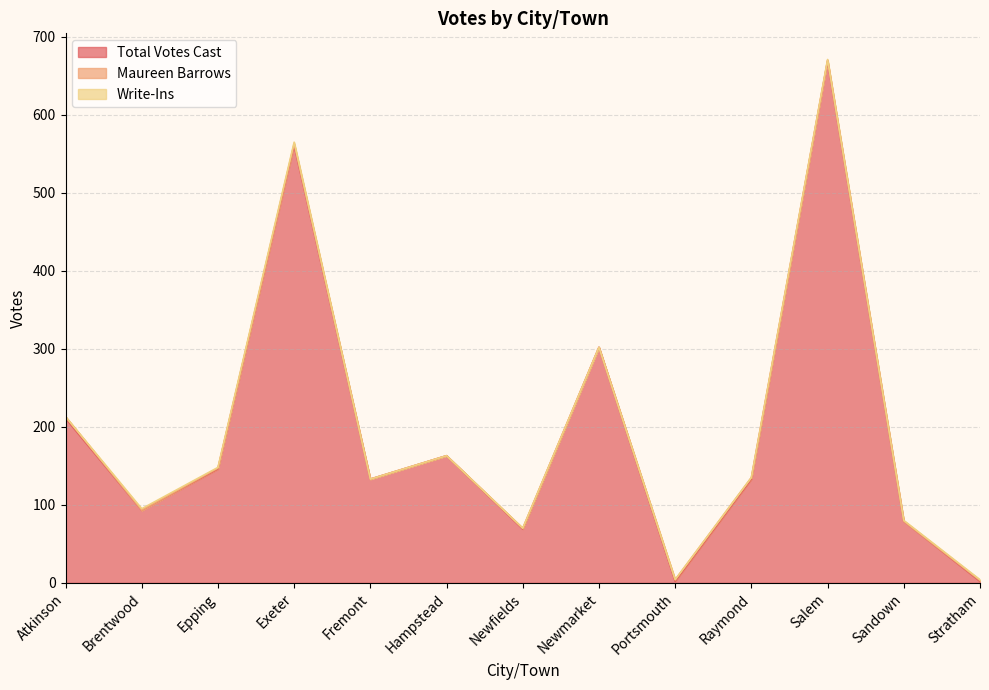

What is the label of the 9th point from the left?

Portsmouth